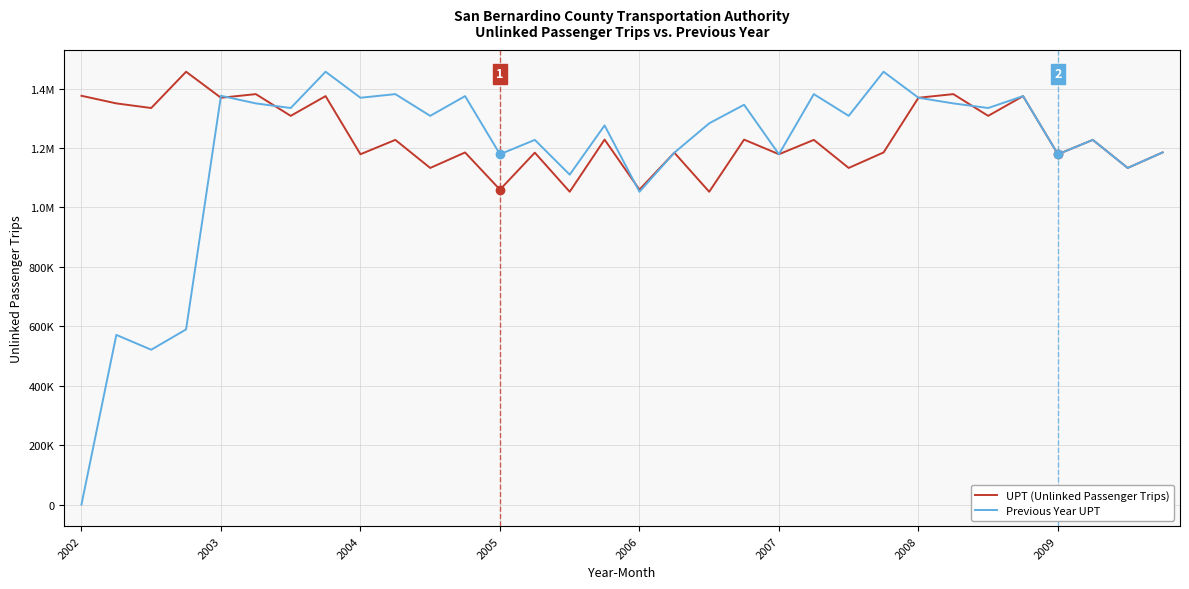

Reading right to left, list all the values displayed in this chart.

UPT (Unlinked Passenger Trips): 1185120	1132946	1227411	1179083	1374769	1308268	1381468	1369226	1185120	1132946	1227411	1179083	1228333	1052786	1184391	1059950	1228333	1052786	1184391	1059950	1185120	1132946	1227411	1179083	1374769	1308268	1381468	1369226	1456843	1334669	1350244	1375862
Previous Year UPT: 1185120	1132946	1227411	1179083	1374769	1334669	1350244	1369226	1456843	1308268	1381468	1179083	1345674	1283150	1184391	1052786	1276104	1110351	1227411	1179083	1374769	1308268	1381468	1369226	1456843	1334669	1350244	1375862	589429	521008	570973	0